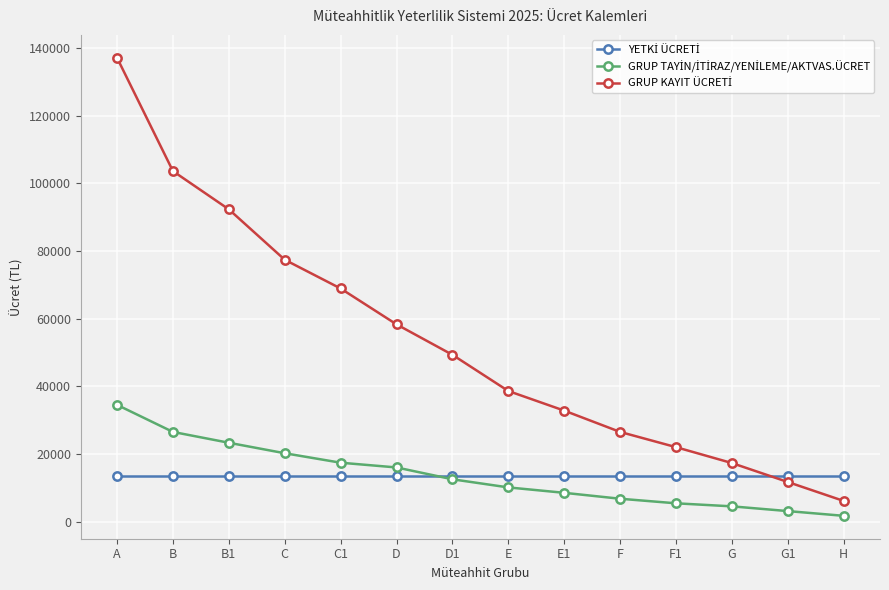

What is the greatest value displayed?

137100